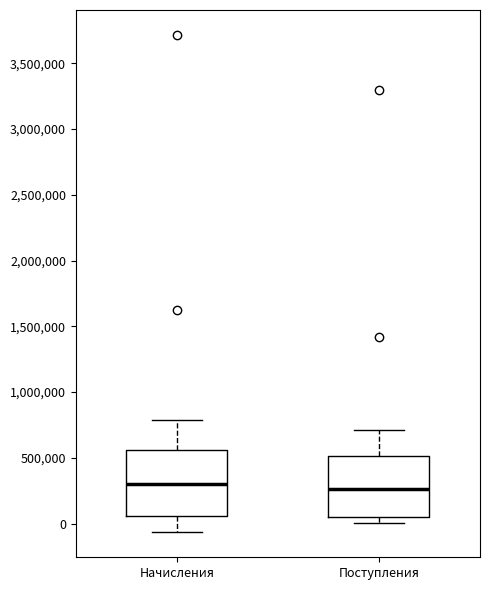

Reading left to right, transcribe this box plot: for each box, give where its median line is, the range the box spans, and where its two whiskers end, as read against the y-axis. The values are not printed on the chart, so give them approximately, as read against the axis.

Начисления: median 300000, box 50000 to 550000, whiskers -50000 to 800000
Поступления: median 250000, box 50000 to 500000, whiskers 0 to 700000